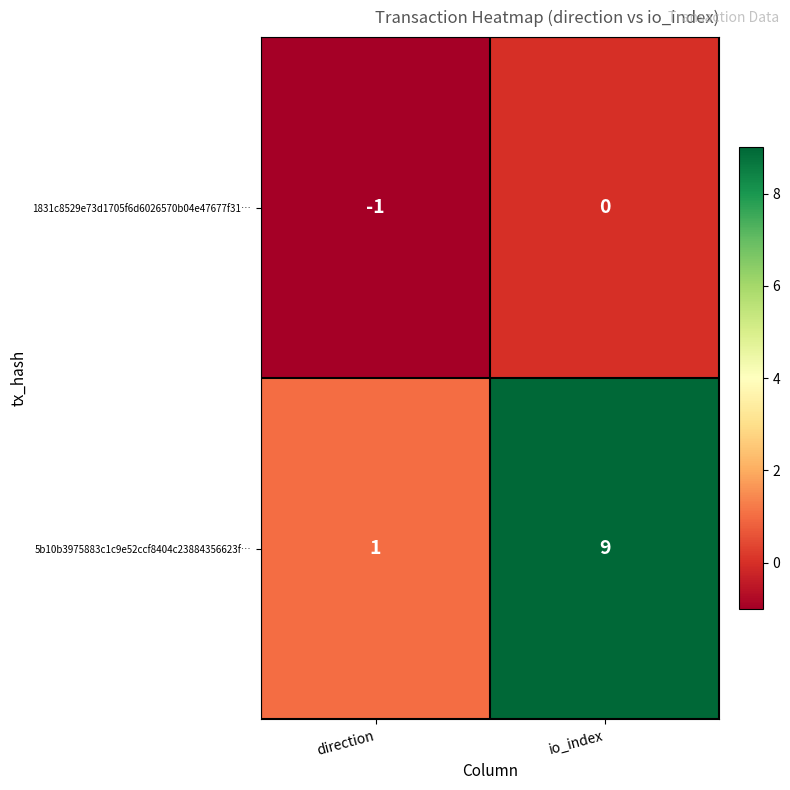

The value of 5b10b3975883c1c9e52ccf8404c23884356623f… at direction is 1. True or false?

True